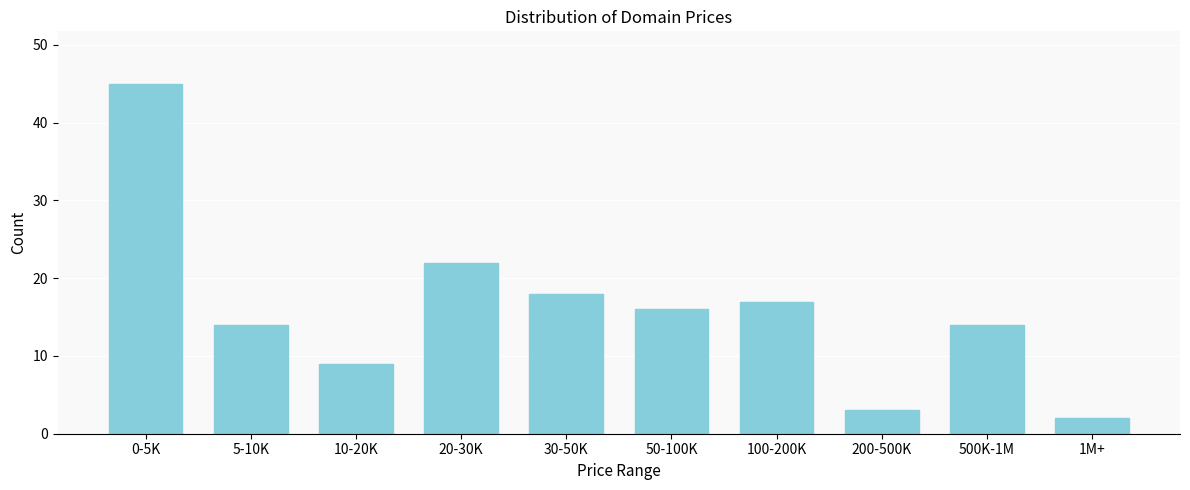

Reading left to right, transcribe all the data shown in this chart.

0-5K=45	5-10K=14	10-20K=9	20-30K=22	30-50K=18	50-100K=16	100-200K=17	200-500K=3	500K-1M=14	1M+=2